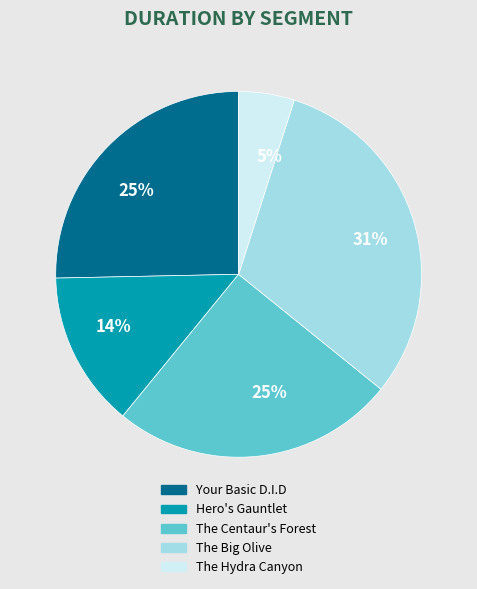

Is there any slice that represents more than half of the pie?

No